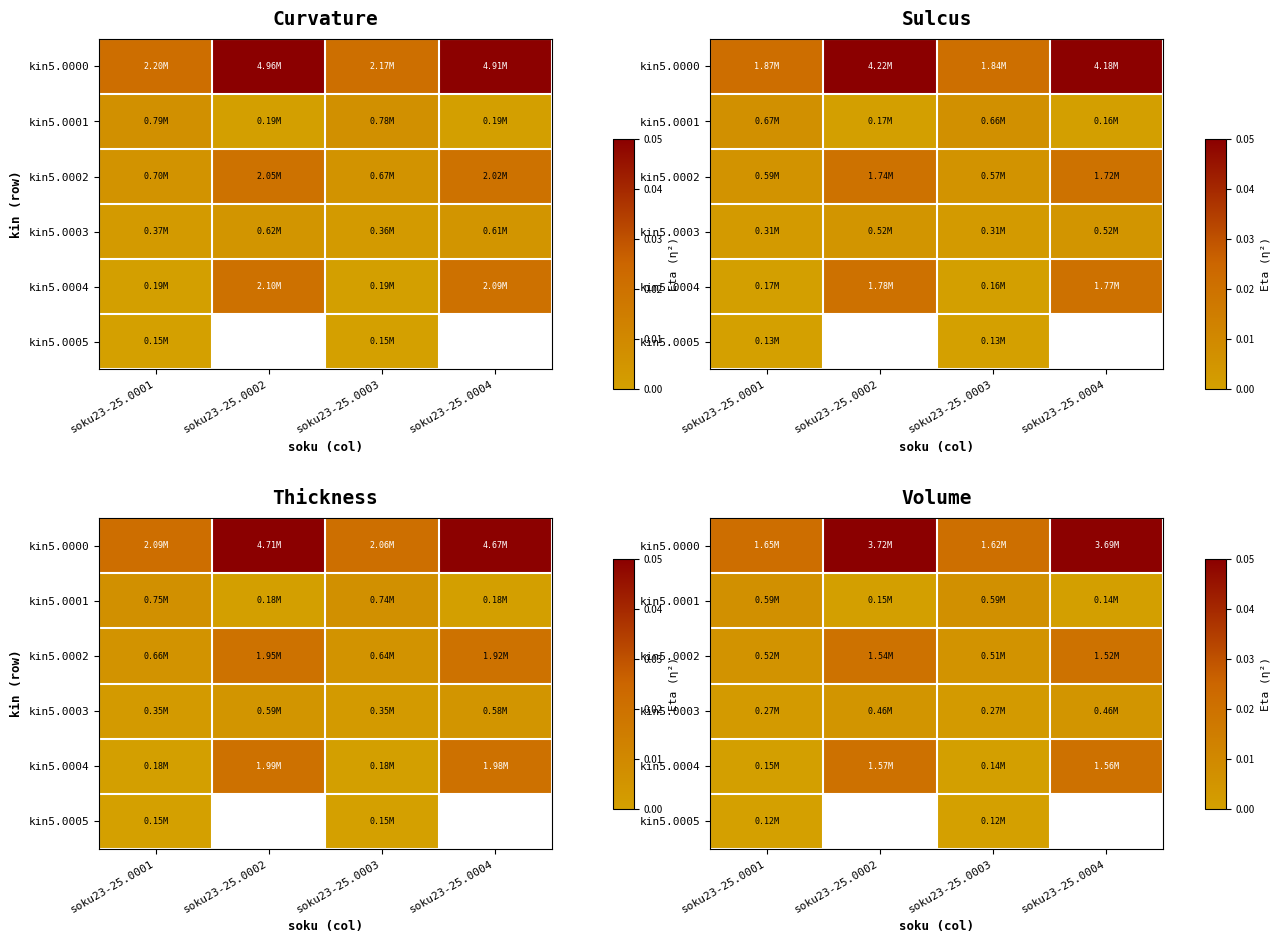

Which label corresponds to the largest value in the chart?

soku23-25.0002